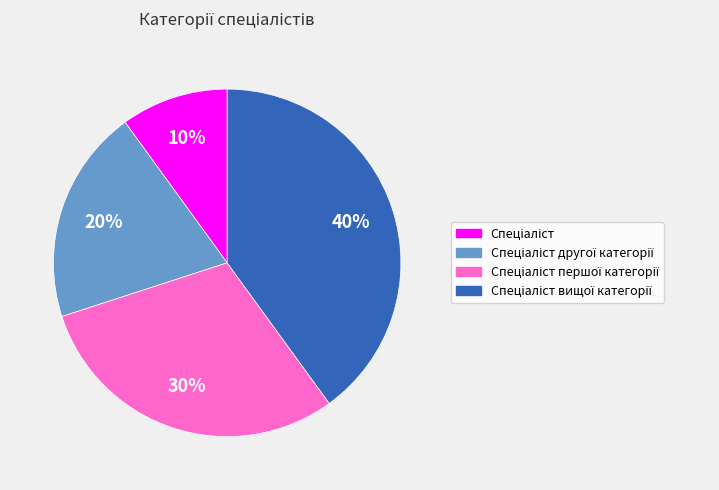

To the nearest percent, what is the average slice percentage?

25%